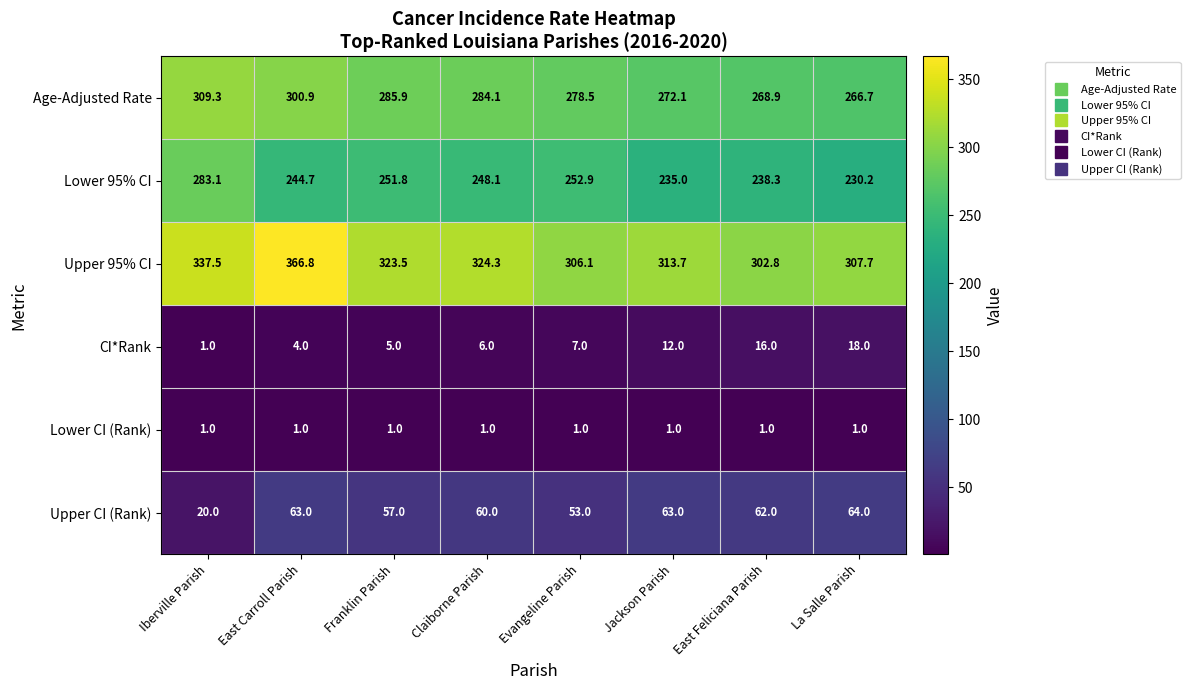

At how many categories does at least one series exceed 161?

8